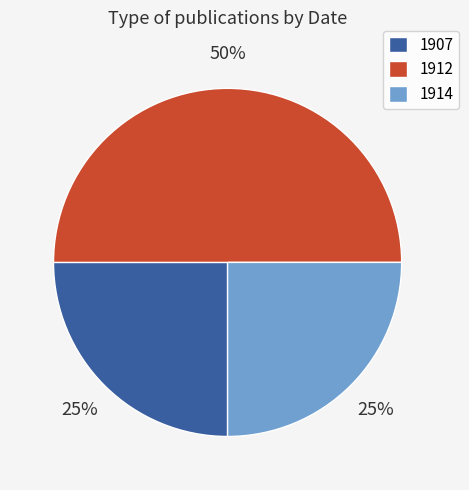

To the nearest percent, what is the average slice percentage?

33%